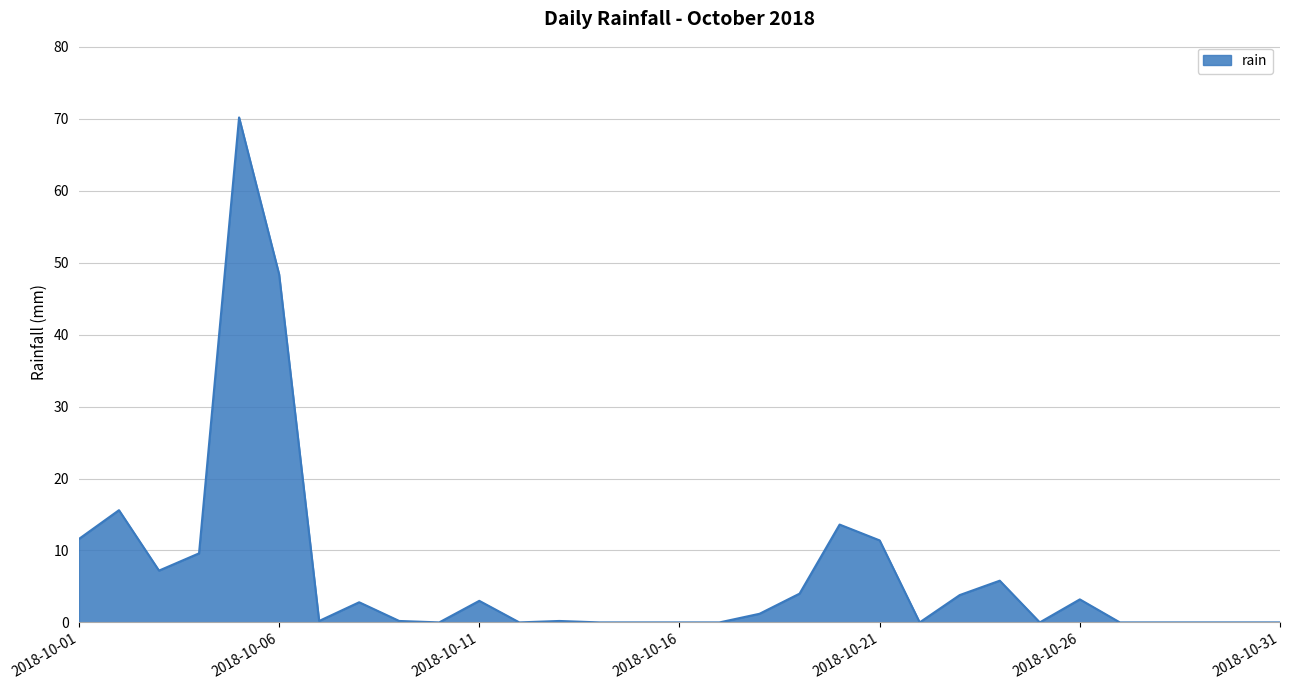

What is the greatest value displayed?

70.2